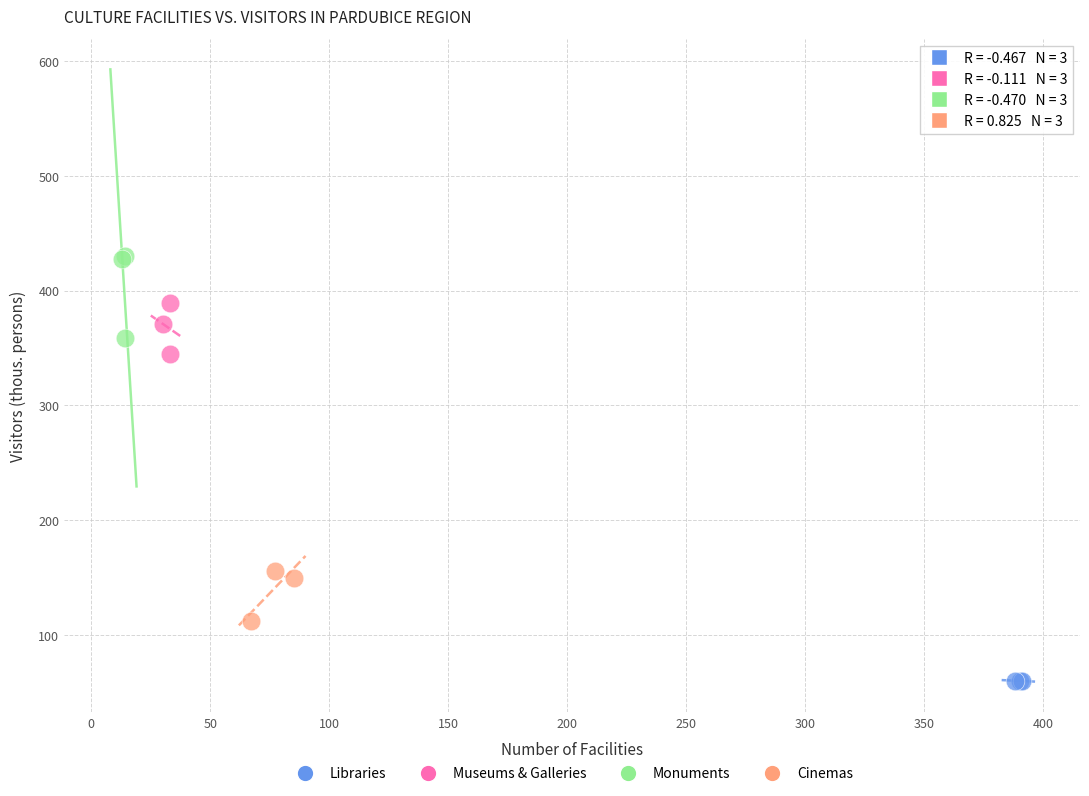

Which series reaches the minimum Y coordinate?

Libraries